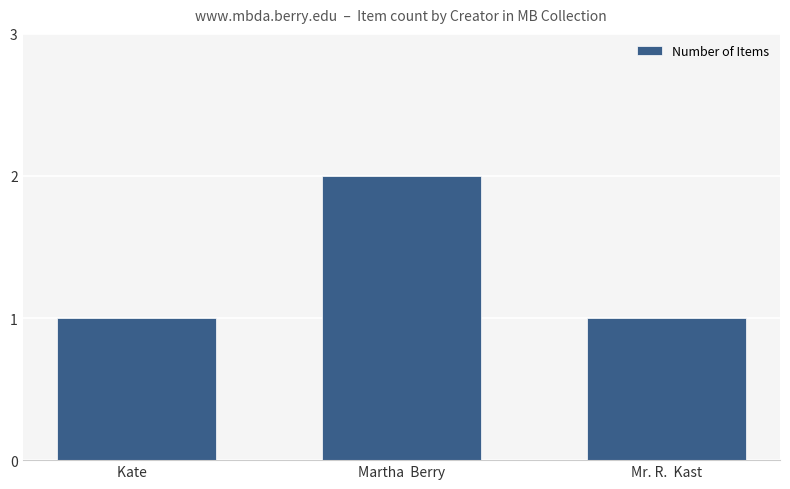

What is the ratio of the value at Martha  Berry to the value at Mr. R.  Kast?

2.0